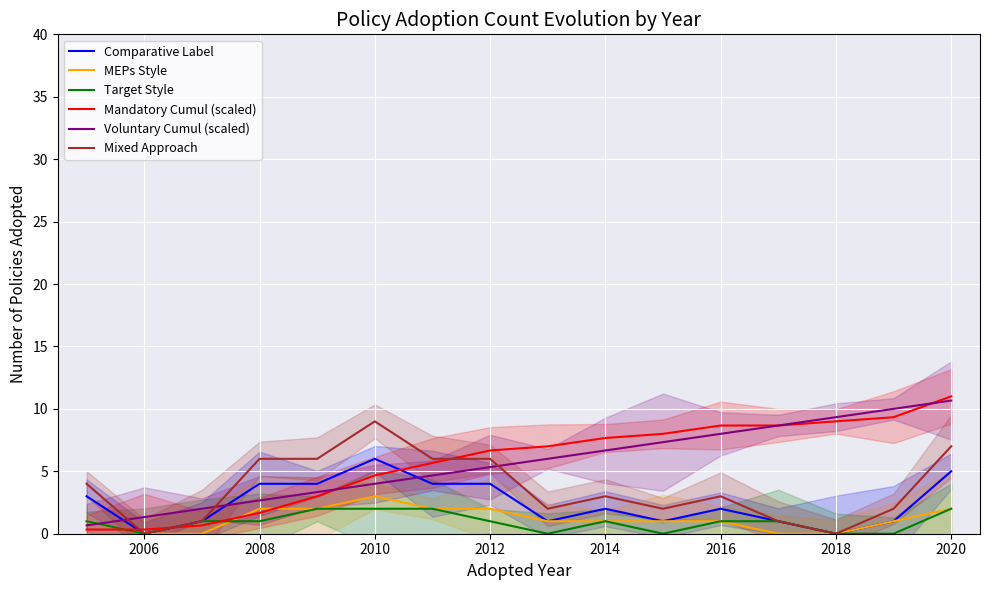

How many intersections are there between Target Style and MEPs Style?

1